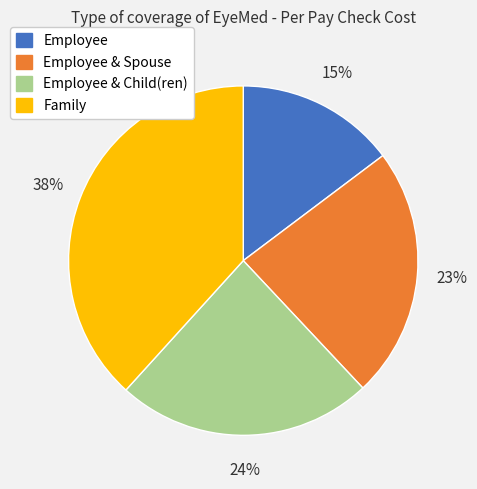

Count the number of slices in the pie.

4